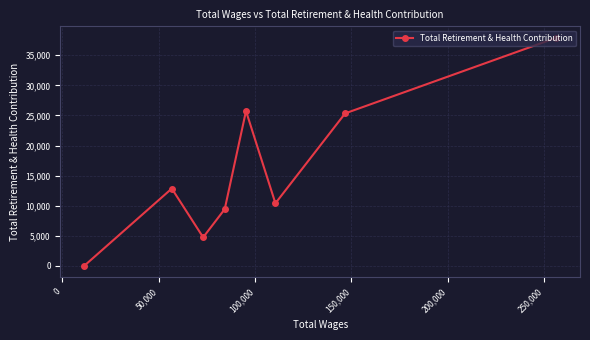

What is the average value?

15806